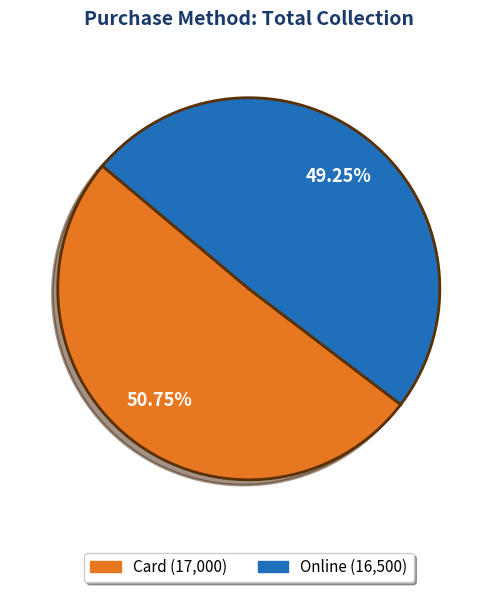

Combined, do Card and Online account for over 50%?

Yes